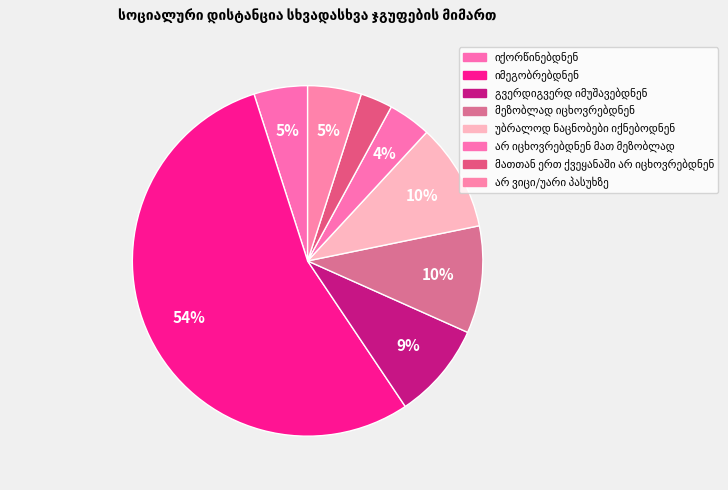

The იქორწინებდნენ slice represents 5% of the pie. True or false?

True